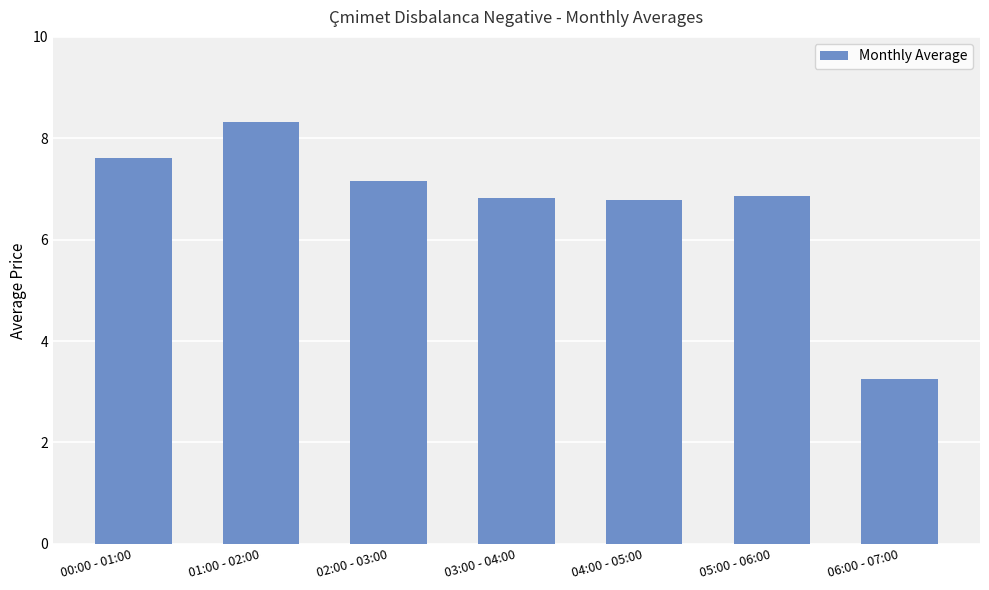

What is the minimum value shown in the chart?

3.2